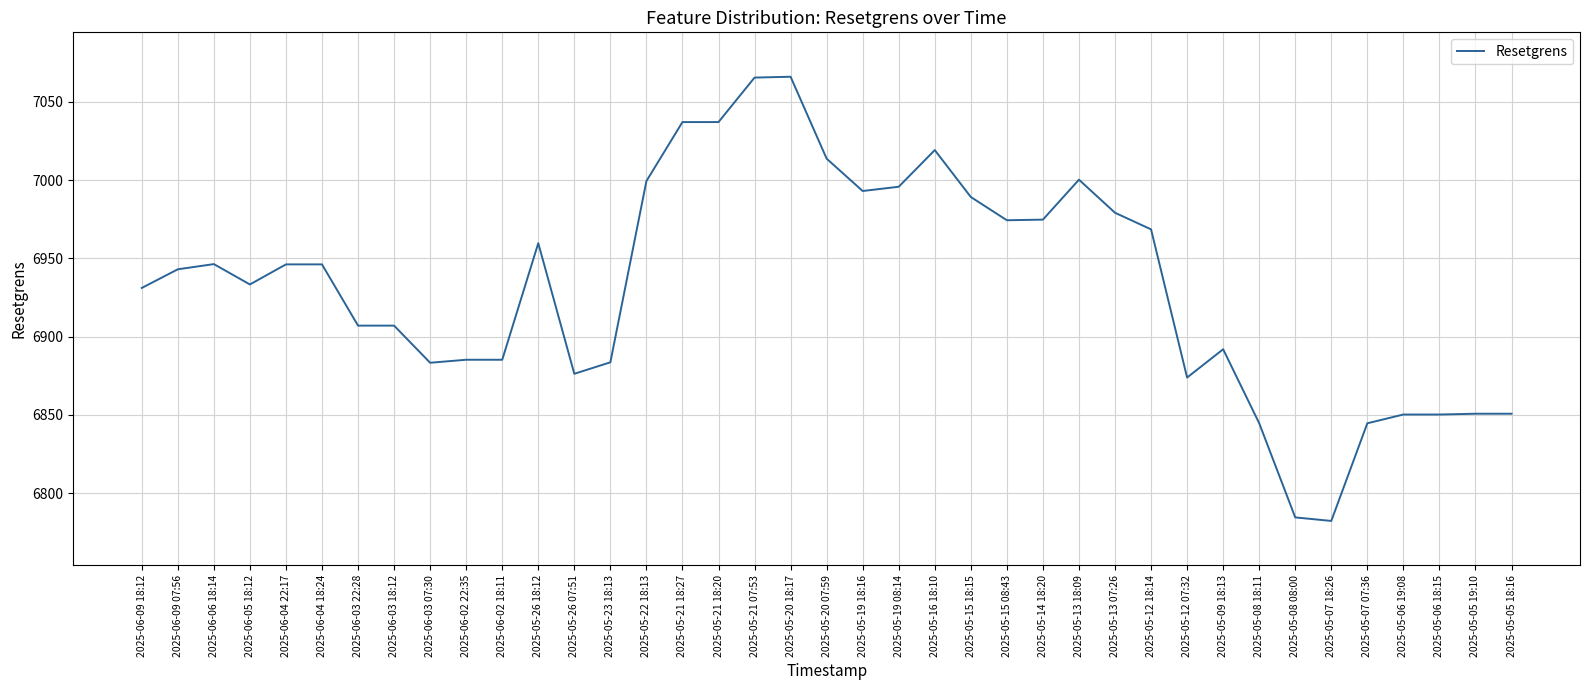

Approximately how many times larger is the value at 2025-05-21 18:27 compared to 2025-05-23 18:13?

1.0